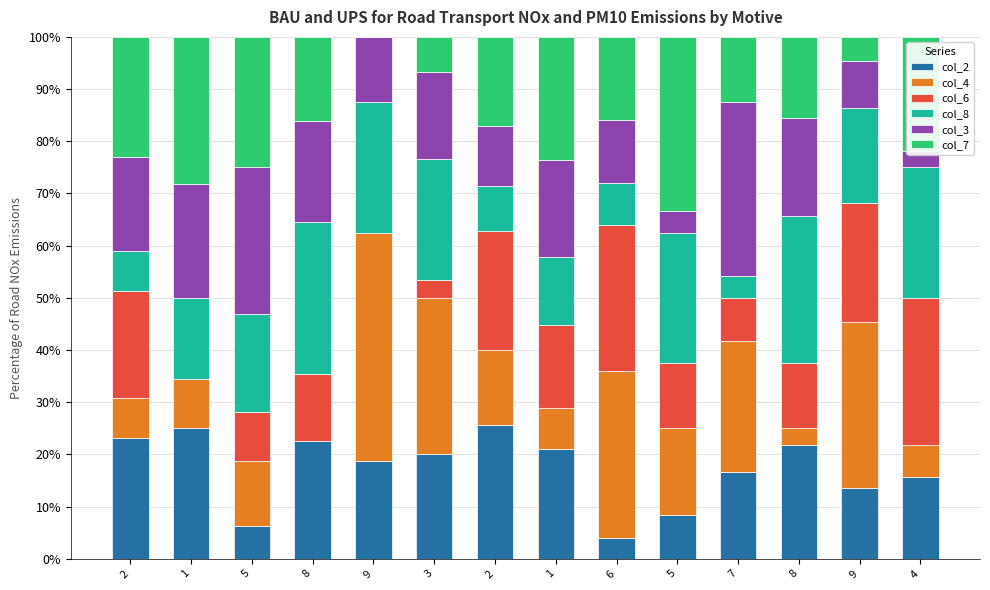

How many distinct data groups are displayed?

6